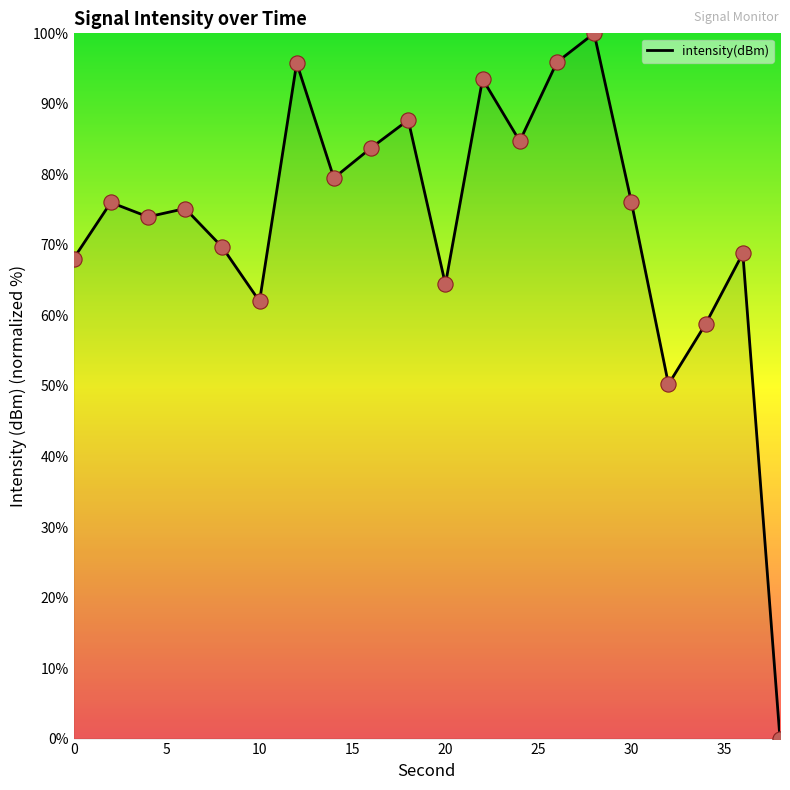

What is the difference between the maximum and minimum values?

100.0